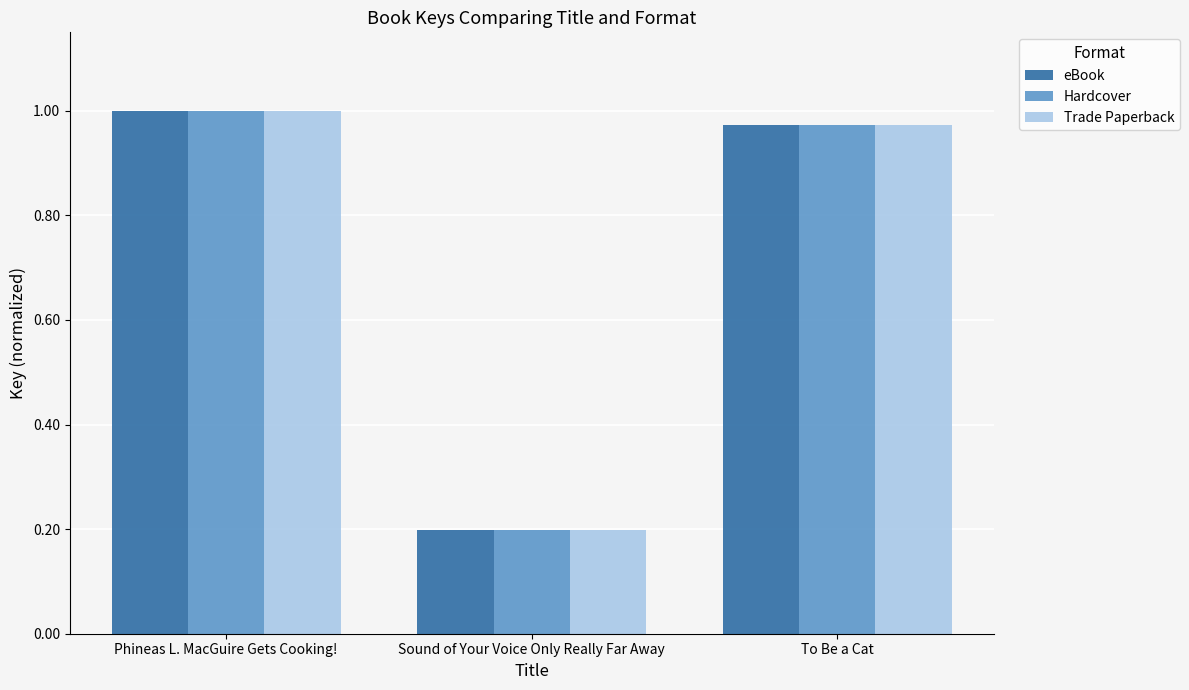

What are all the series names shown in the legend?

eBook, Hardcover, Trade Paperback